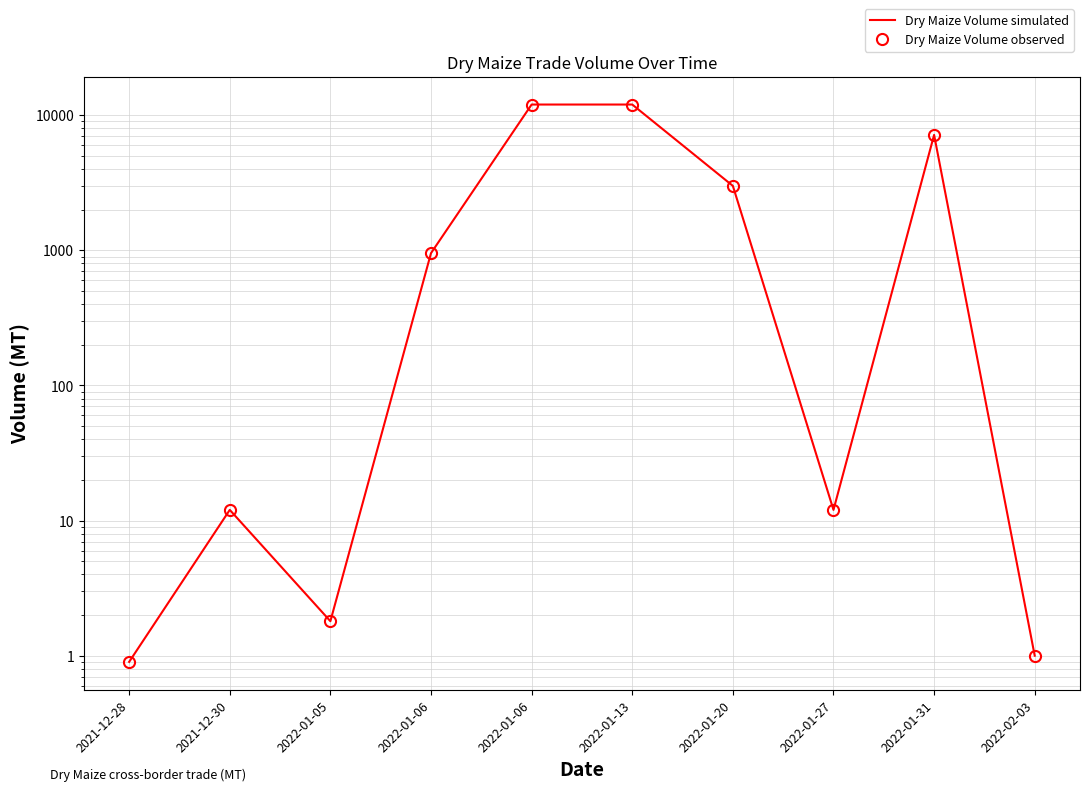

Reading left to right, transcribe all the data shown in this chart.

Dry Maize Volume simulated: 0.9	12.0	1.8	953.4	12000.0	12000.0	3000.0	12.0	7153.6	1.0
Dry Maize Volume observed: 0.9	12.0	1.8	953.4	12000.0	12000.0	3000.0	12.0	7153.6	1.0